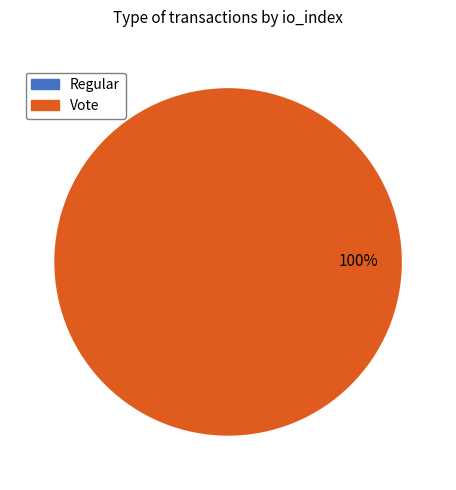

Combined, do Regular (io_index=0) and Vote (io_index=2) account for over 50%?

Yes